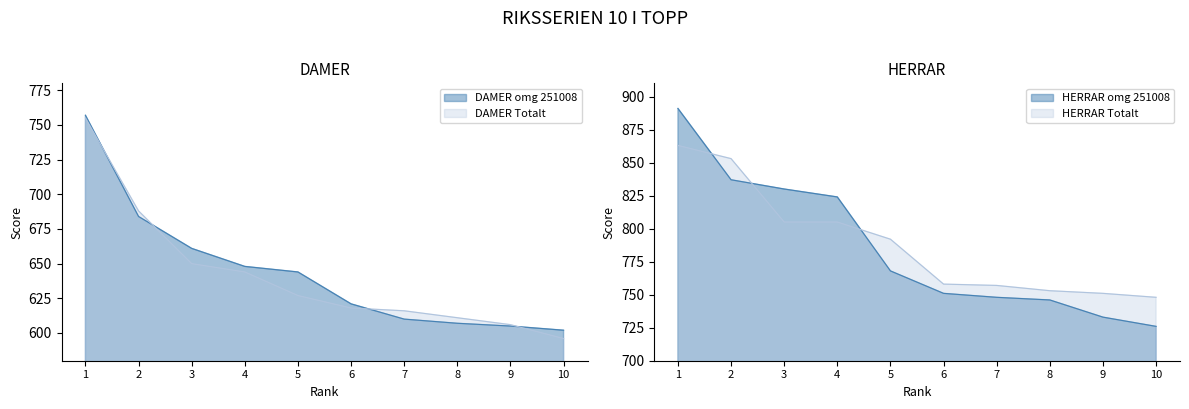

What is the highest value of the DAMER Totalt series?

755